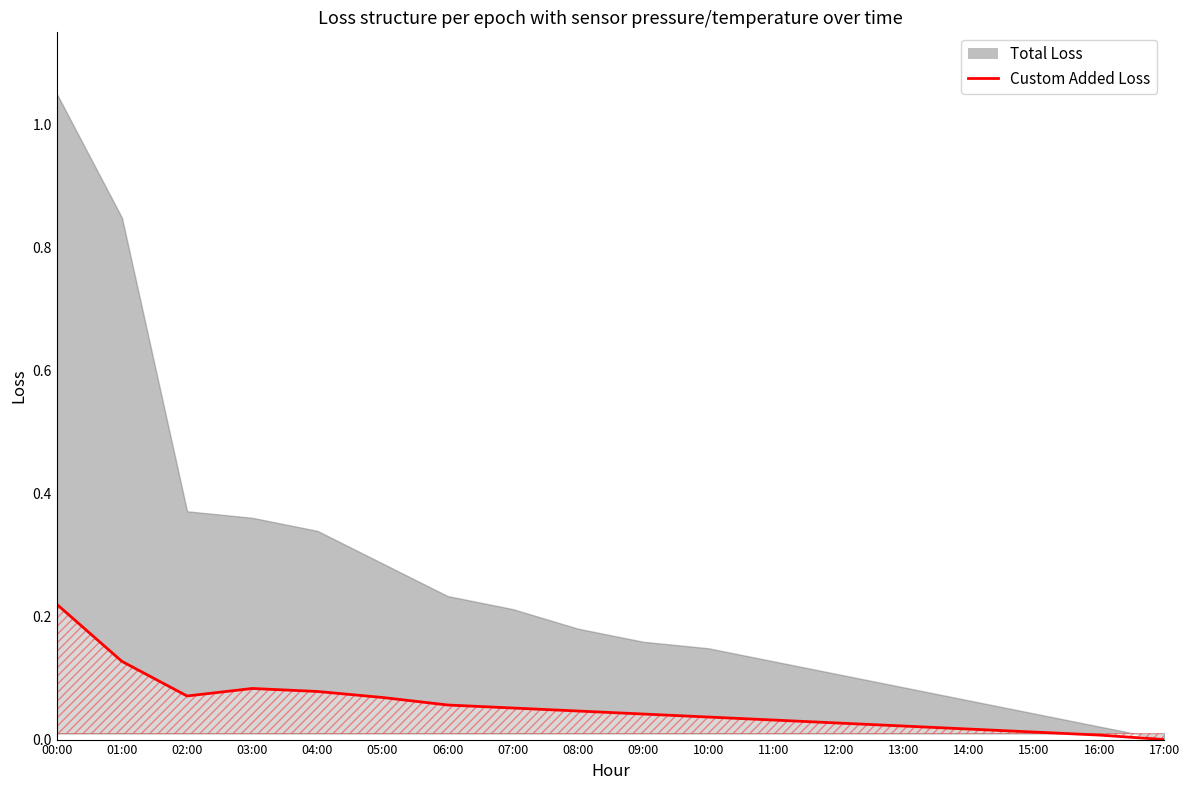

What is the label of the 12th point from the right?

06:00